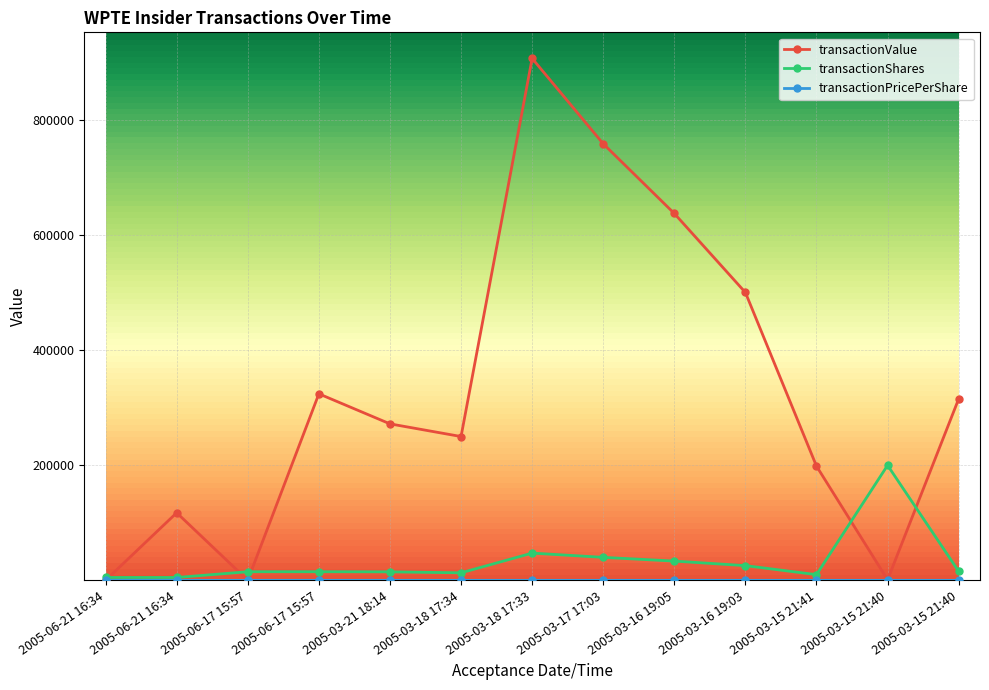

Reading right to left, transcribe all the data shown in this chart.

transactionValue: 315444.0	980.0	198557.0	500457.0	637801.0	759006.0	907367.0	250035.0	272077.0	324292.0	74.0	117500.0	25.0
transactionShares: 15660.0	200000.0	9940.0	25600.0	33500.0	40000.0	47374.0	13126.0	14800.0	15000.0	15000.0	5000.0	5000.0
transactionPricePerShare: 20.1	0.0	20.0	19.5	19.0	19.0	19.2	19.0	18.4	21.6	0.0	23.5	0.0